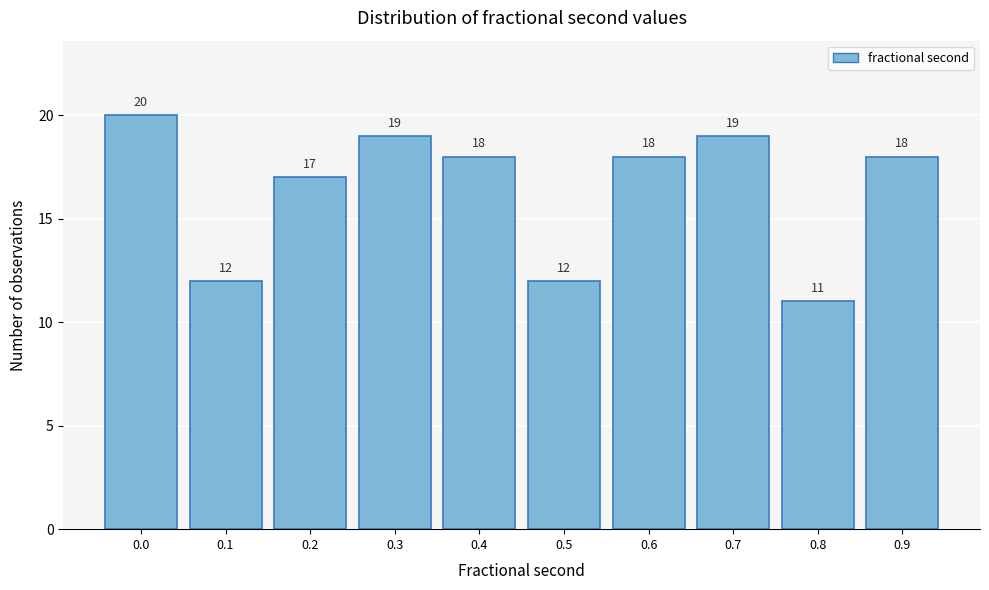

Reading left to right, what are all the values shown in this chart?

0.0=20	0.1=12	0.2=17	0.3=19	0.4=18	0.5=12	0.6=18	0.7=19	0.8=11	0.9=18